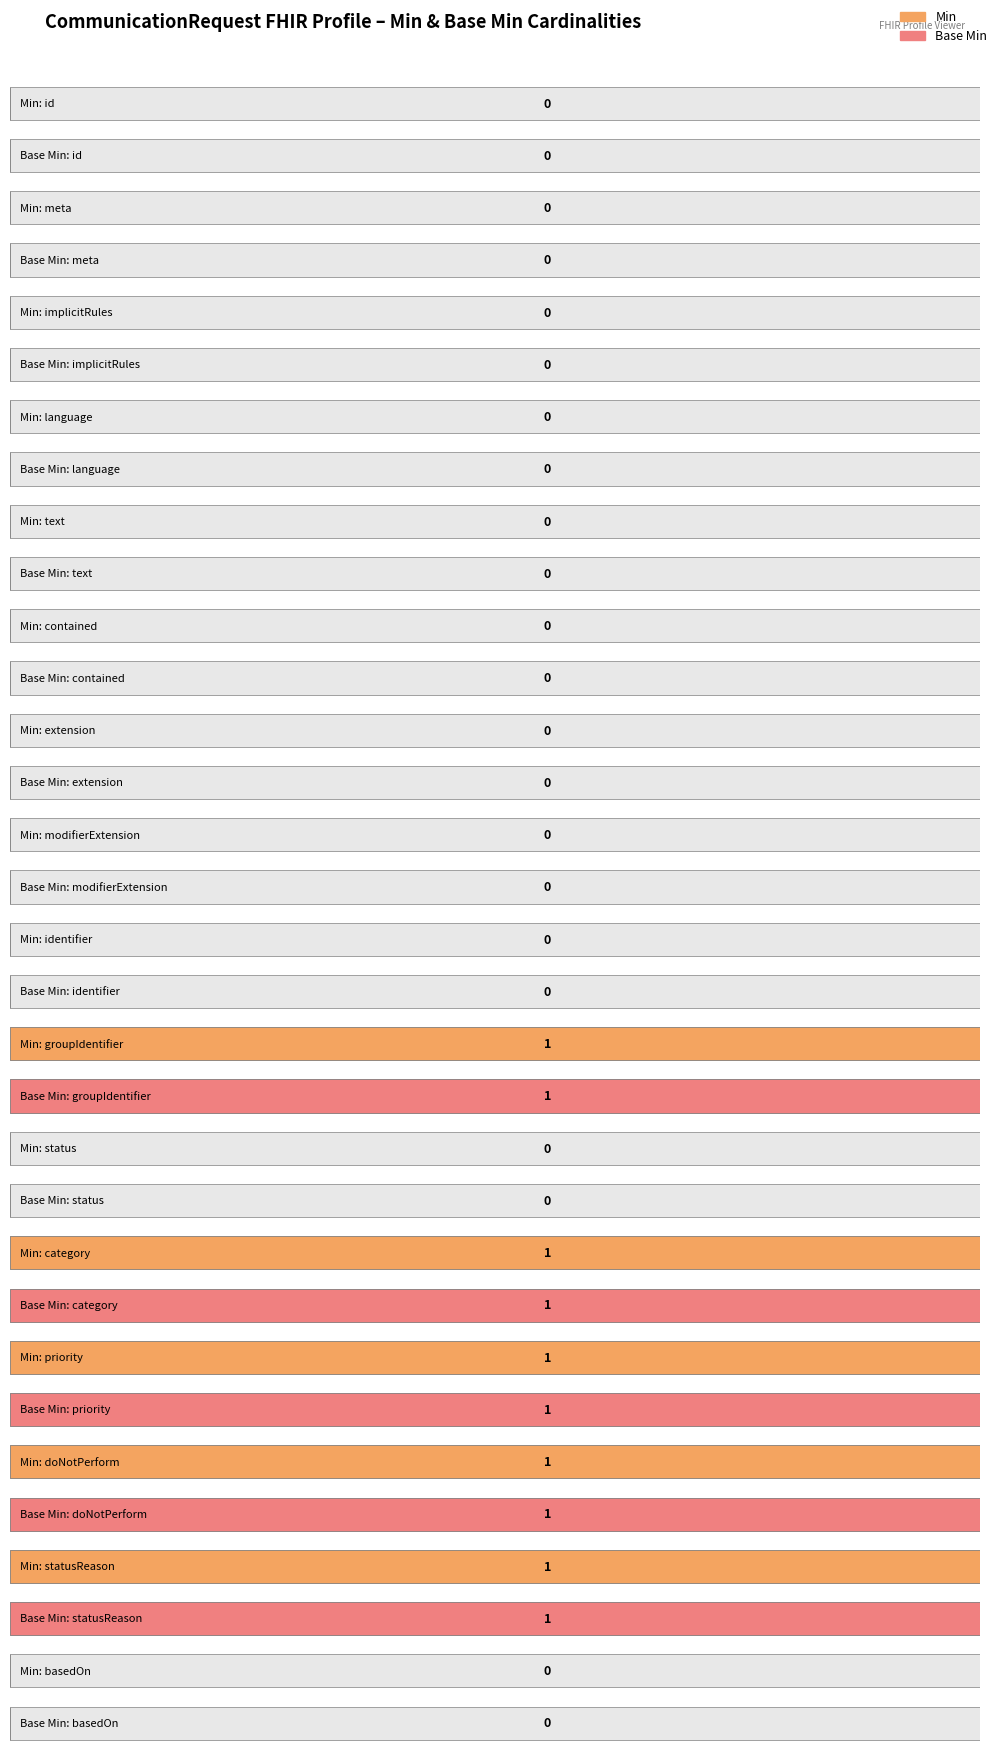

At which label does Min reach its minimum?

CommunicationRequest.id